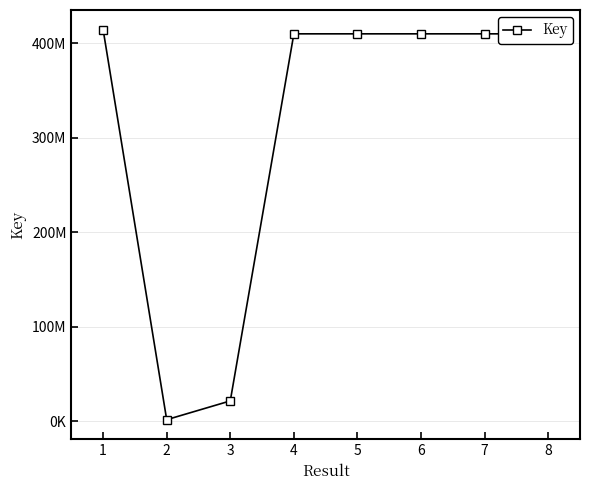

What value does the data have at 4, to the nearest 50?

410050800